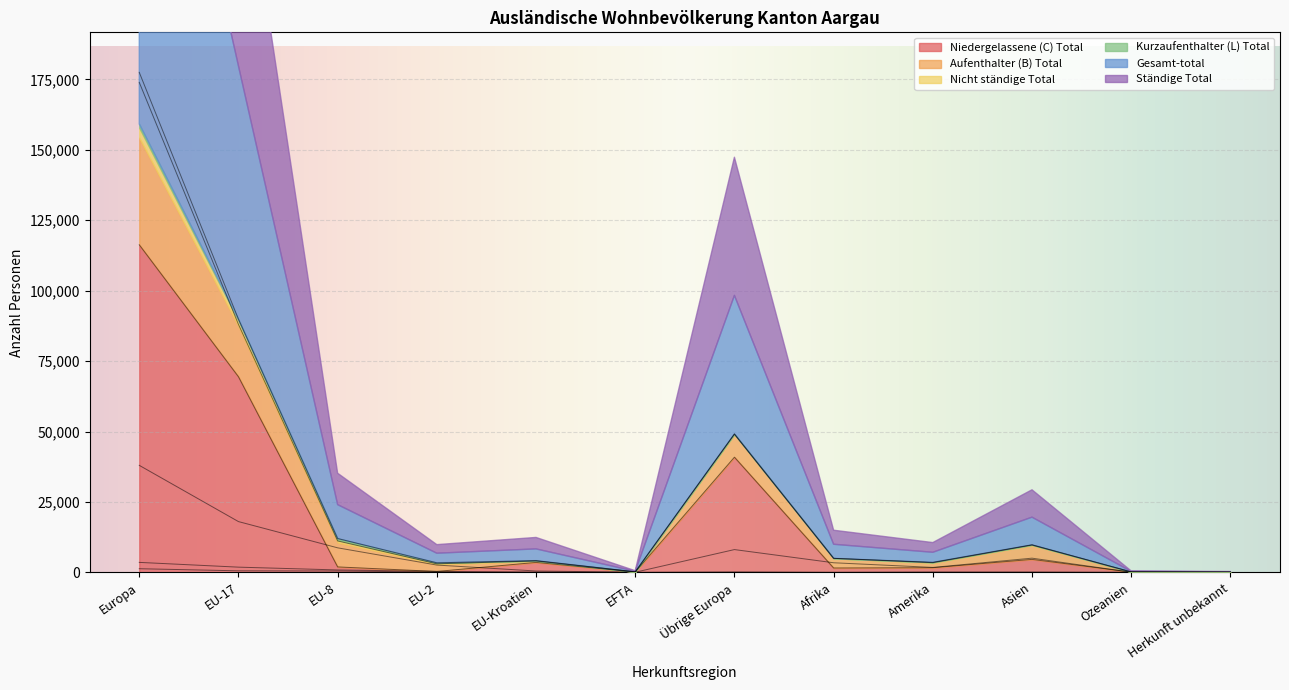

What is the label of the 12th point from the right?

Europa